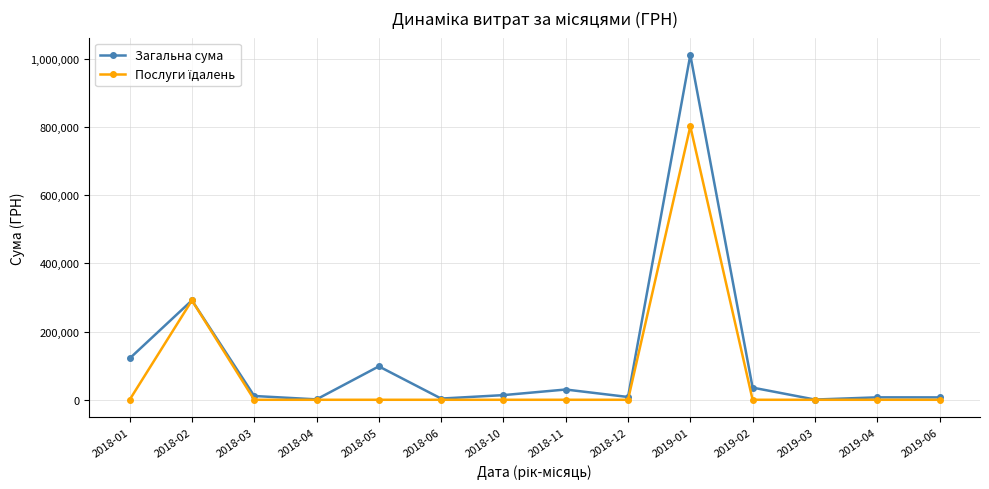

What is the label of the 10th point from the left?

2019-01